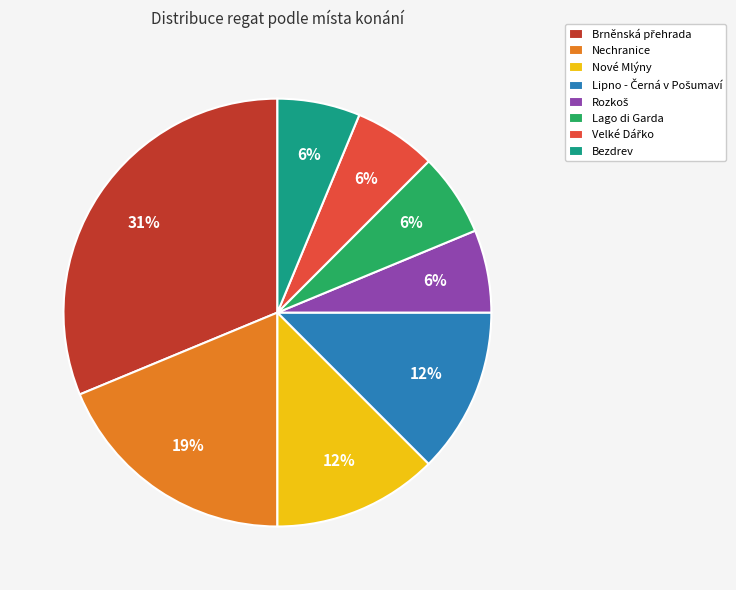

What percentage is the Nechranice slice, to the nearest percent?

19%